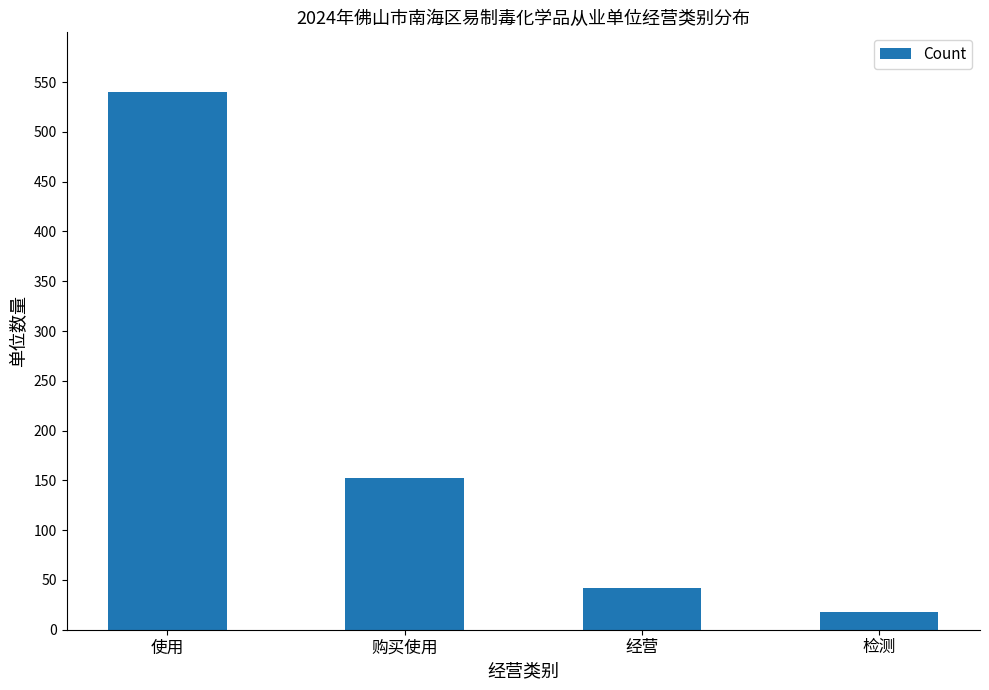

Reading left to right, transcribe all the data shown in this chart.

使用=540	购买使用=152	经营=42	检测=18